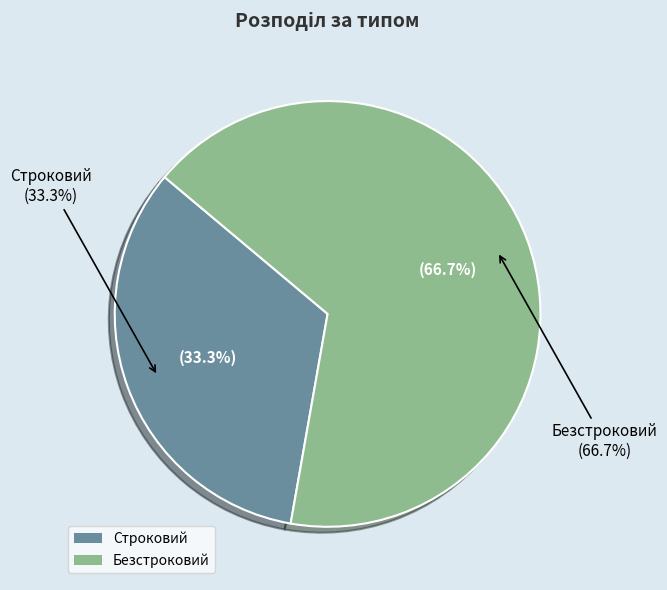

What is the majority slice?

Безстроковий